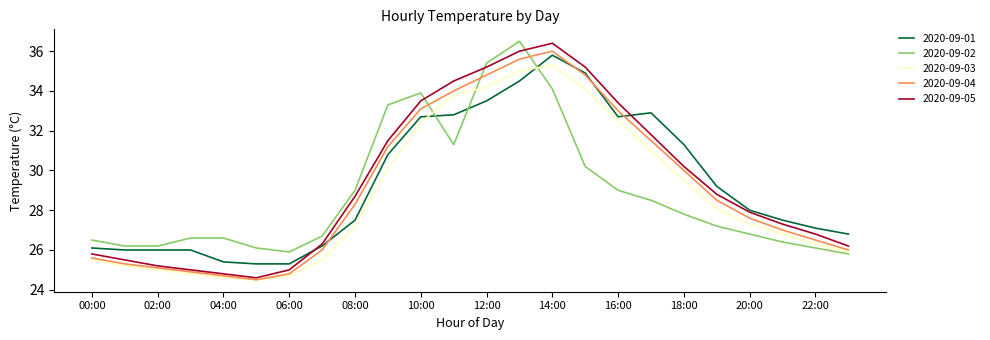

What is the minimum value shown in the chart?

24.5